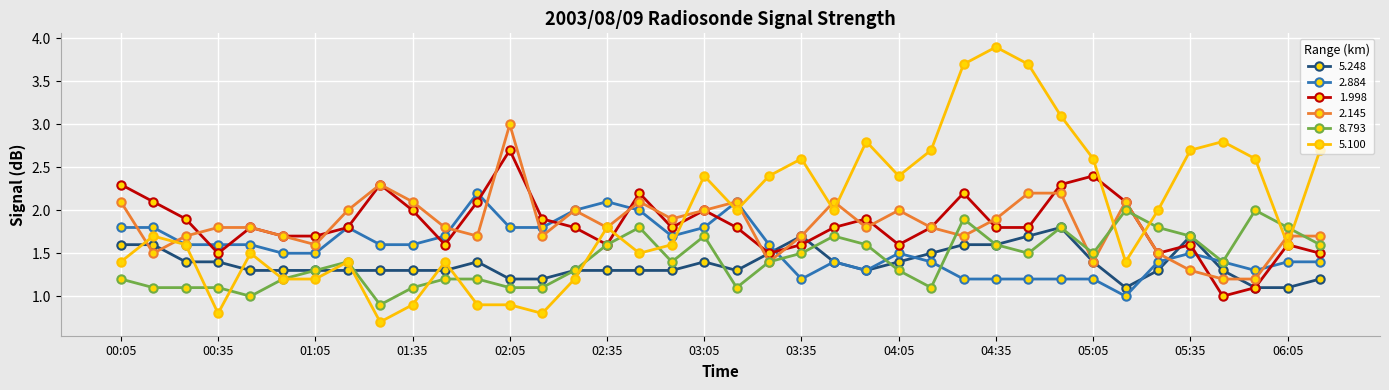

What is the sum of all 2.145 values?

69.6